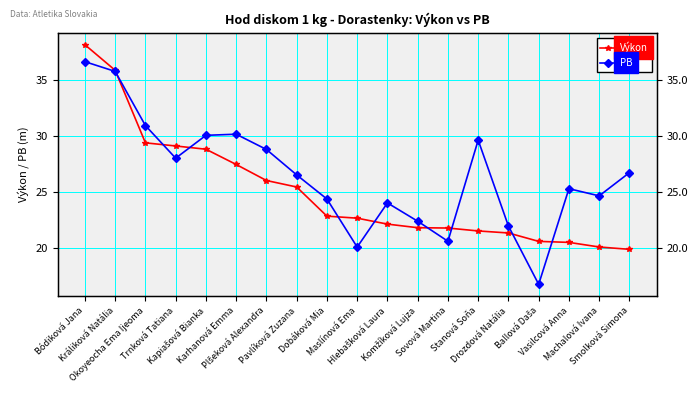

How many lines are shown in the chart?

2